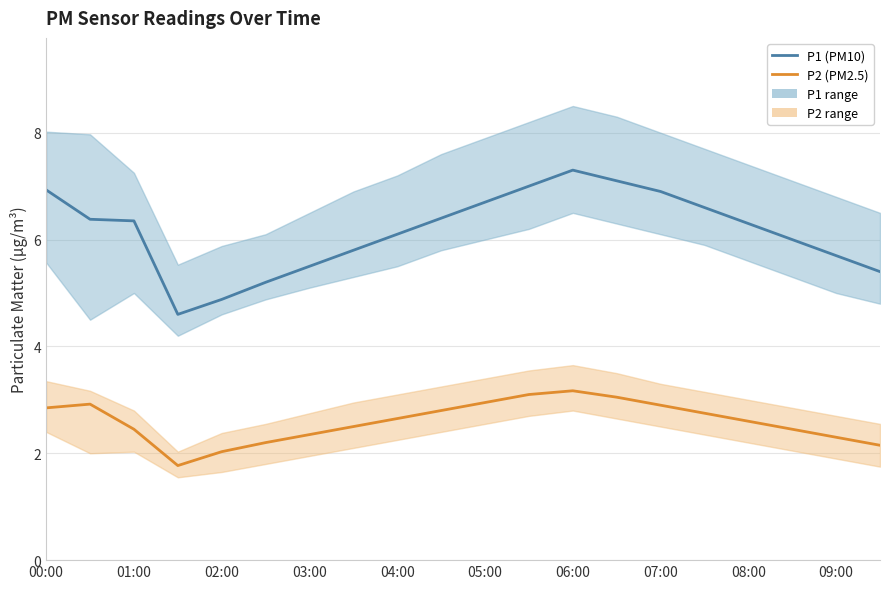

How many data points does each series have?

20